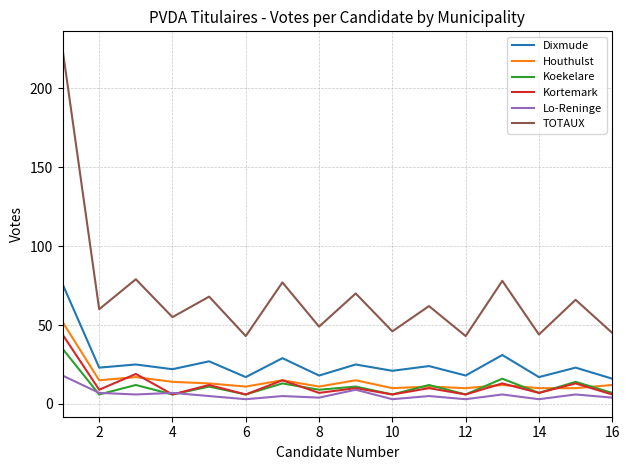

What is the maximum value shown in the chart?

225